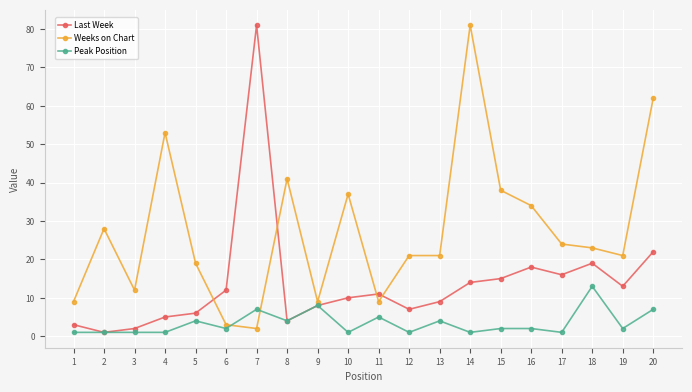

How many lines are shown in the chart?

3